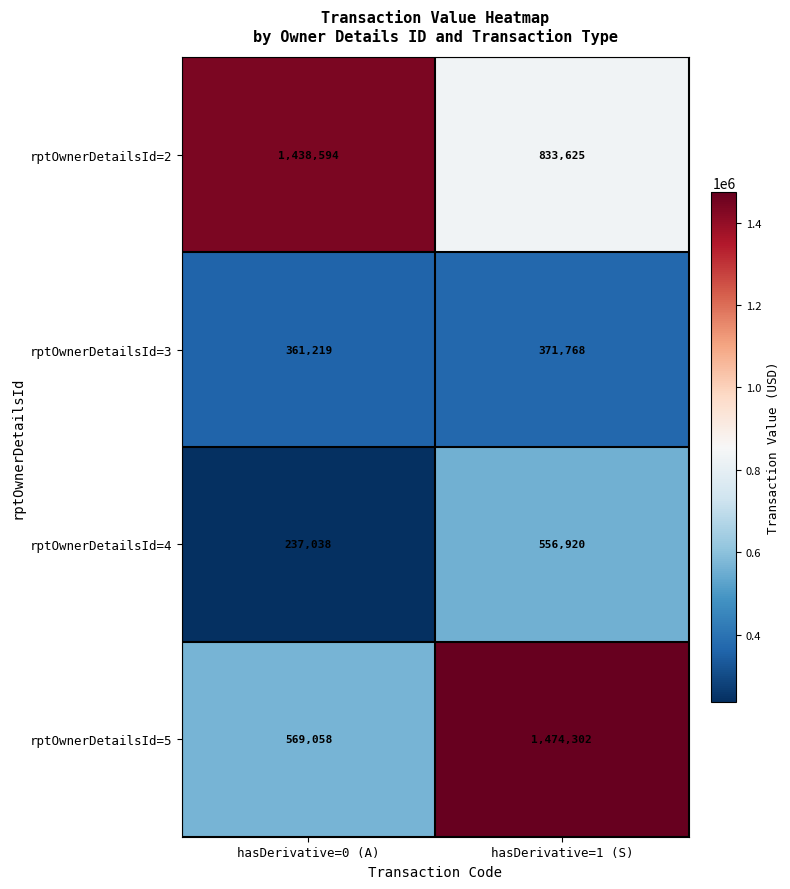

What is the sum of the rptOwnerDetailsId=5 values at hasDerivative=0 (A) and hasDerivative=1 (S)?

2043360